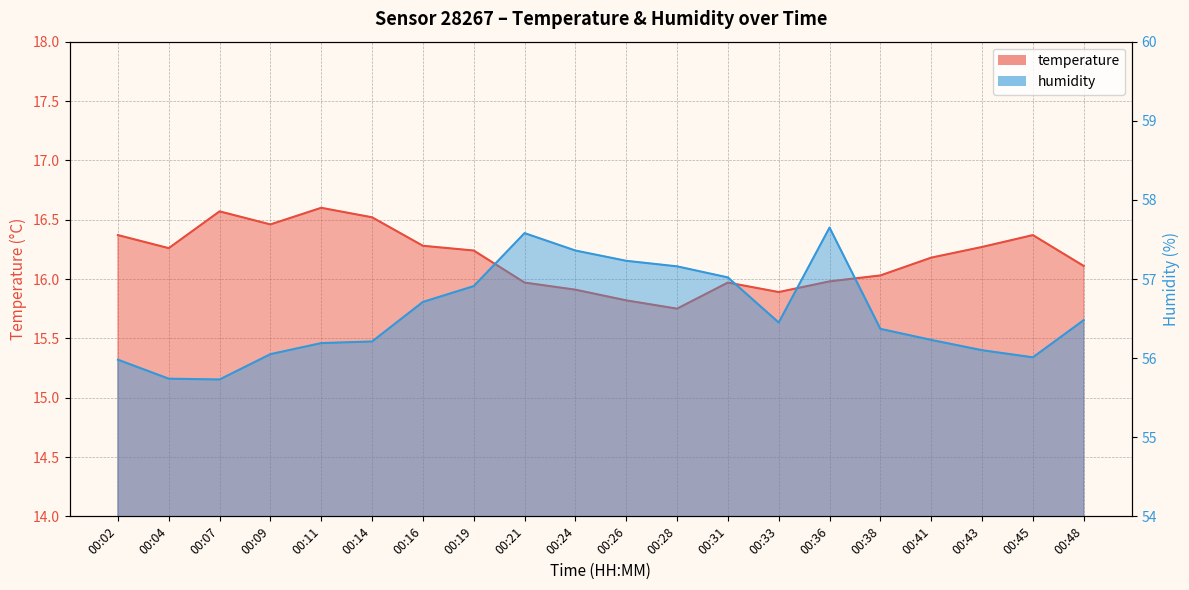

At which category does the chart reach its minimum across all series?

00:28